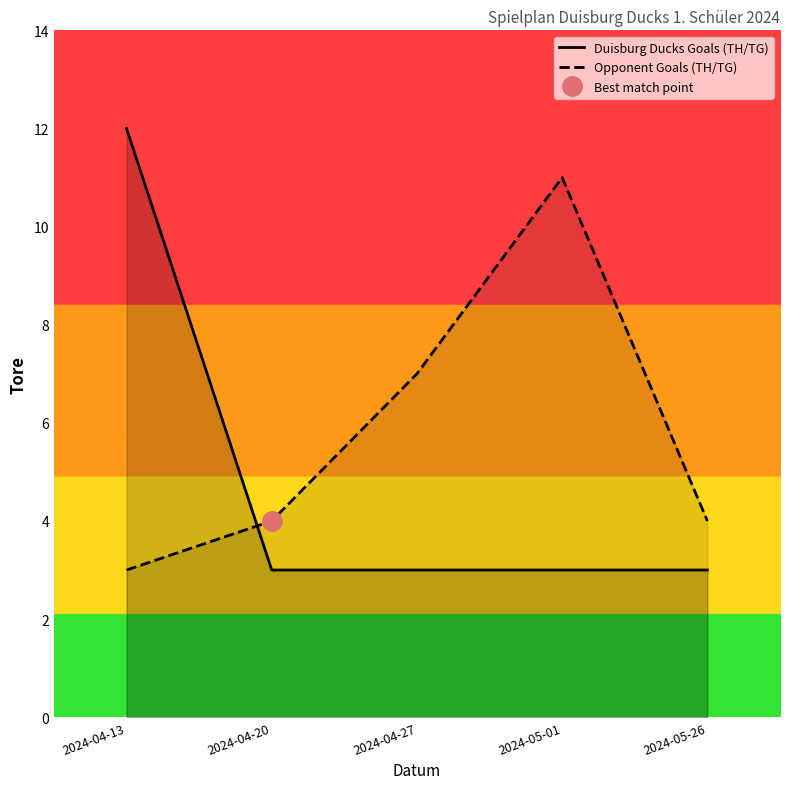

What is the lowest value of the Duisburg Ducks Goals (TH/TG) series?

3